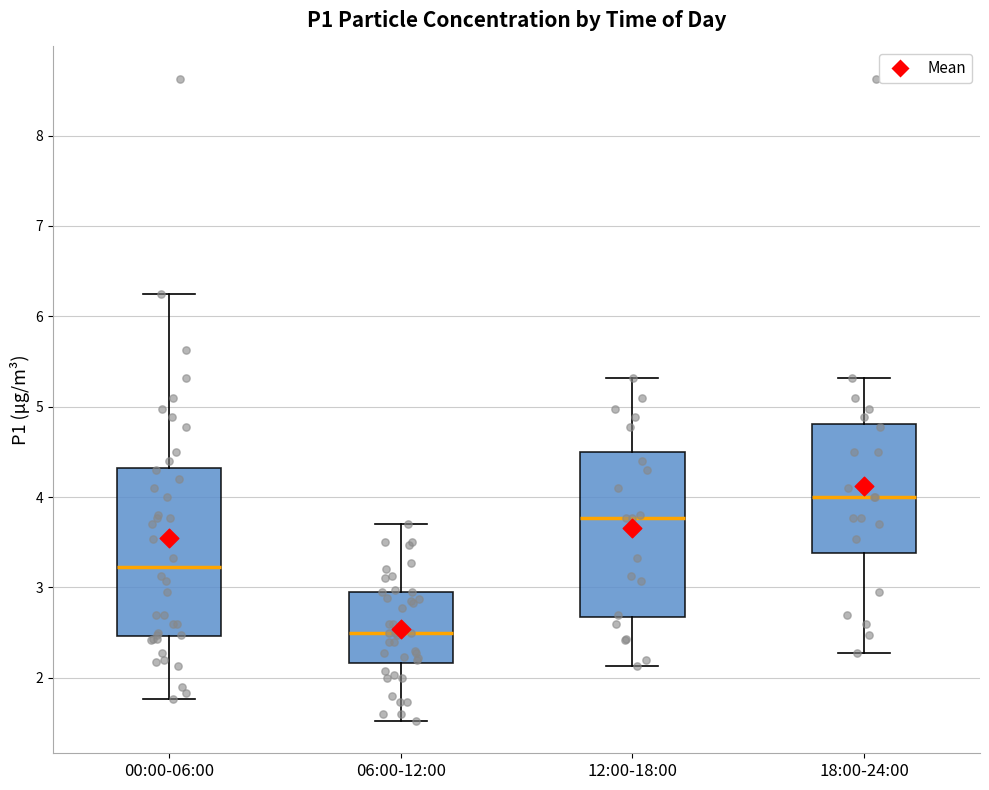

Where is the lower edge of the box for 00:00-06:00 on the y-axis? The values are not printed on the chart, so give them approximately, as read against the axis.

2.5